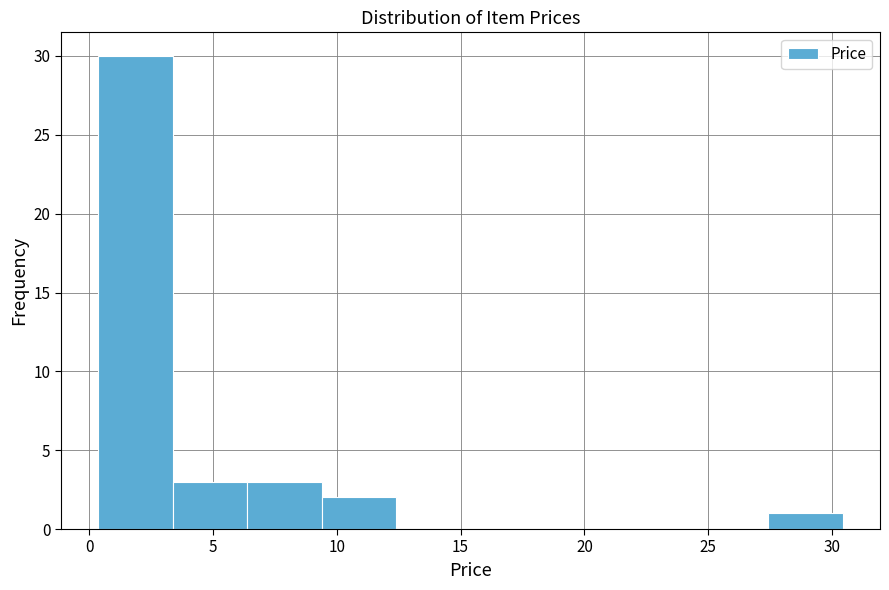

Reading left to right, transcribe this chart: for each bar, give the range it covers on the x-axis and its height. Neither the bar edges nor the heights are printed on the chart, so give them approximately, as read against the axes.

0.5 to 3.5: 30
3.5 to 6.5: 3
6.5 to 9.5: 3
9.5 to 12.5: 2
12.5 to 15.5: 0
15.5 to 18.5: 0
18.5 to 21.5: 0
21.5 to 24.5: 0
24.5 to 27.5: 0
27.5 to 30.5: 1